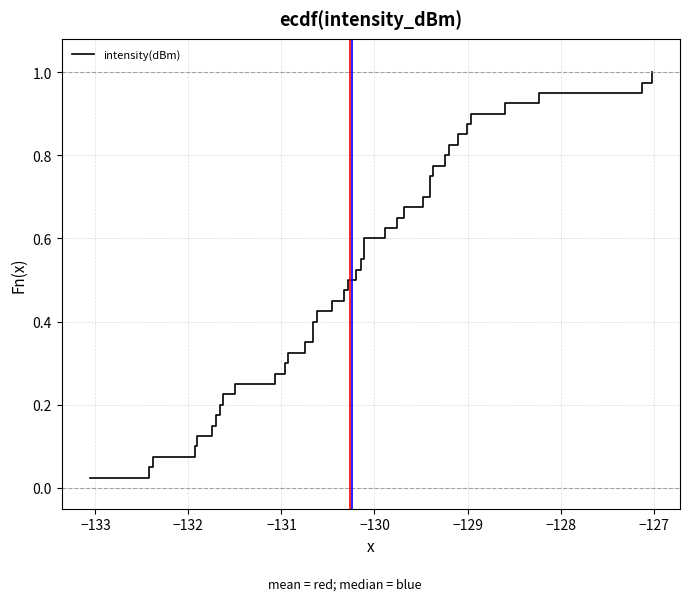

How many lines are shown in the chart?

1